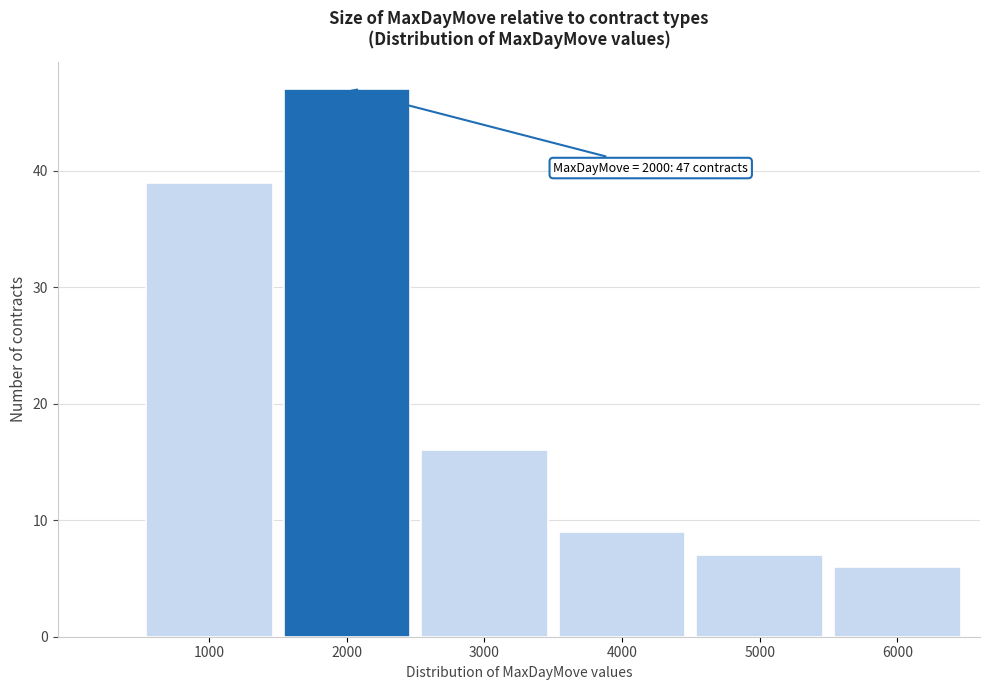

Reading right to left, list all the values displayed in this chart.

6000=6	5000=7	4000=9	3000=16	2000=47	1000=39